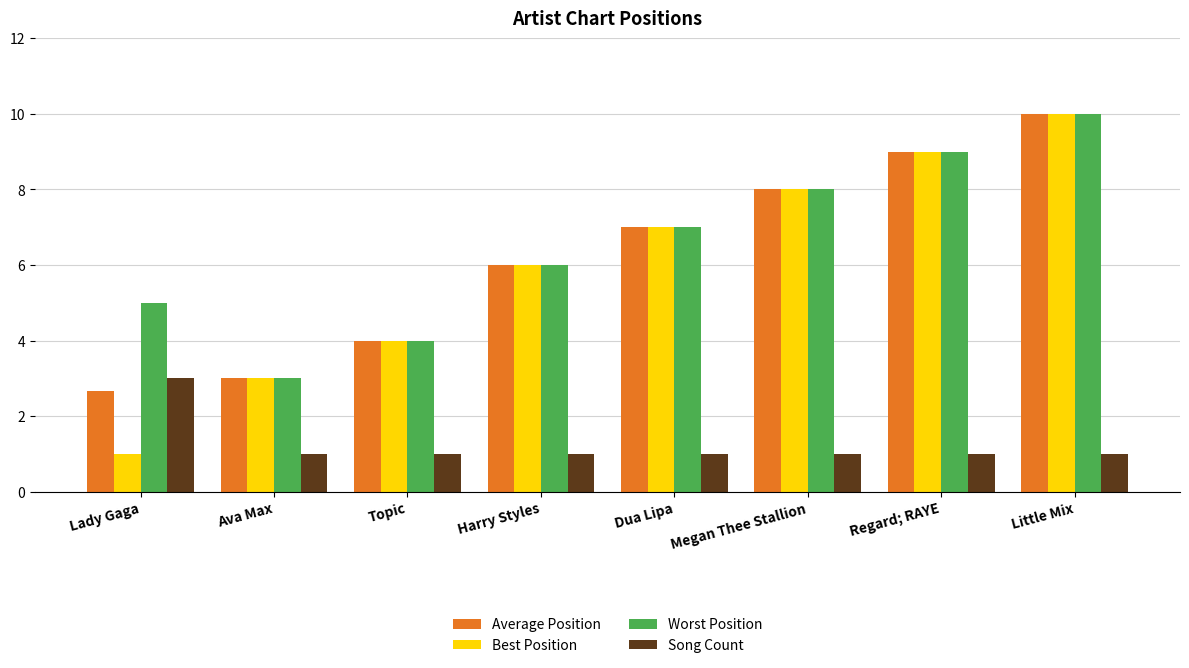

How many groups of bars are there?

8